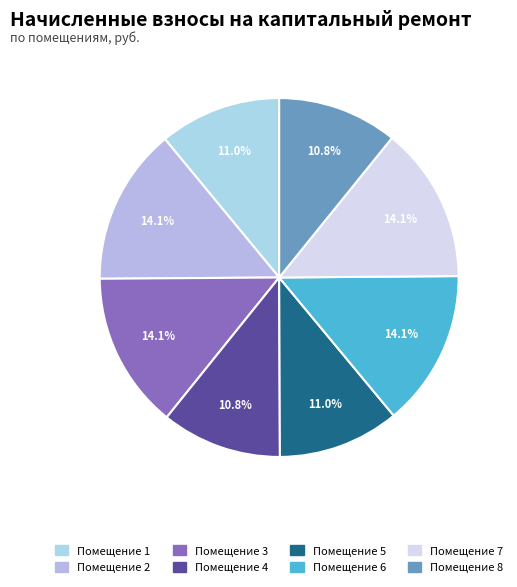

What is the smallest slice in the pie chart?

8